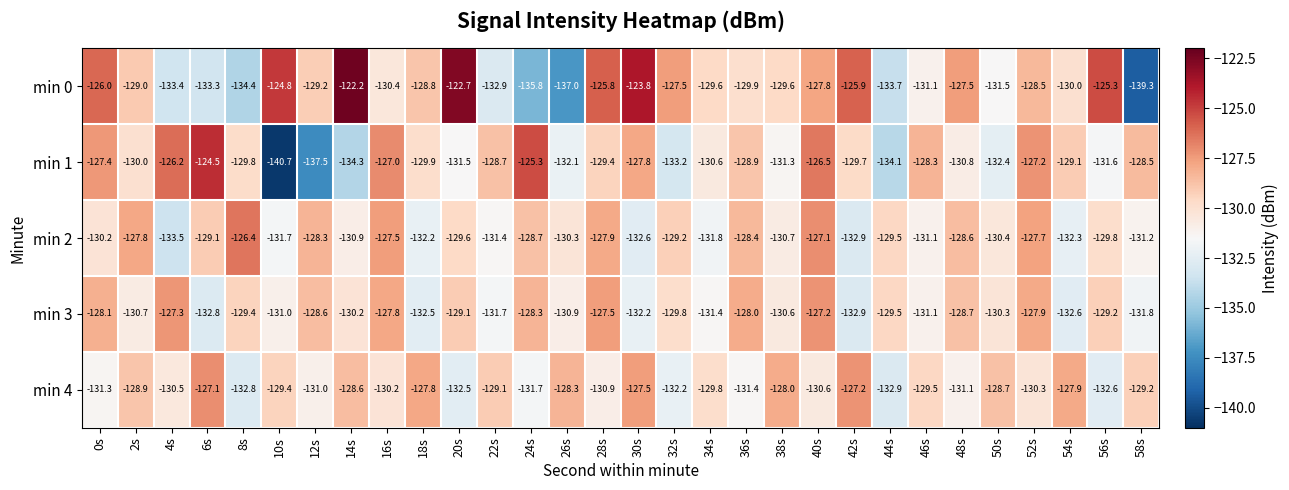

The min 3 series shows -127.5 at 28s. True or false?

True